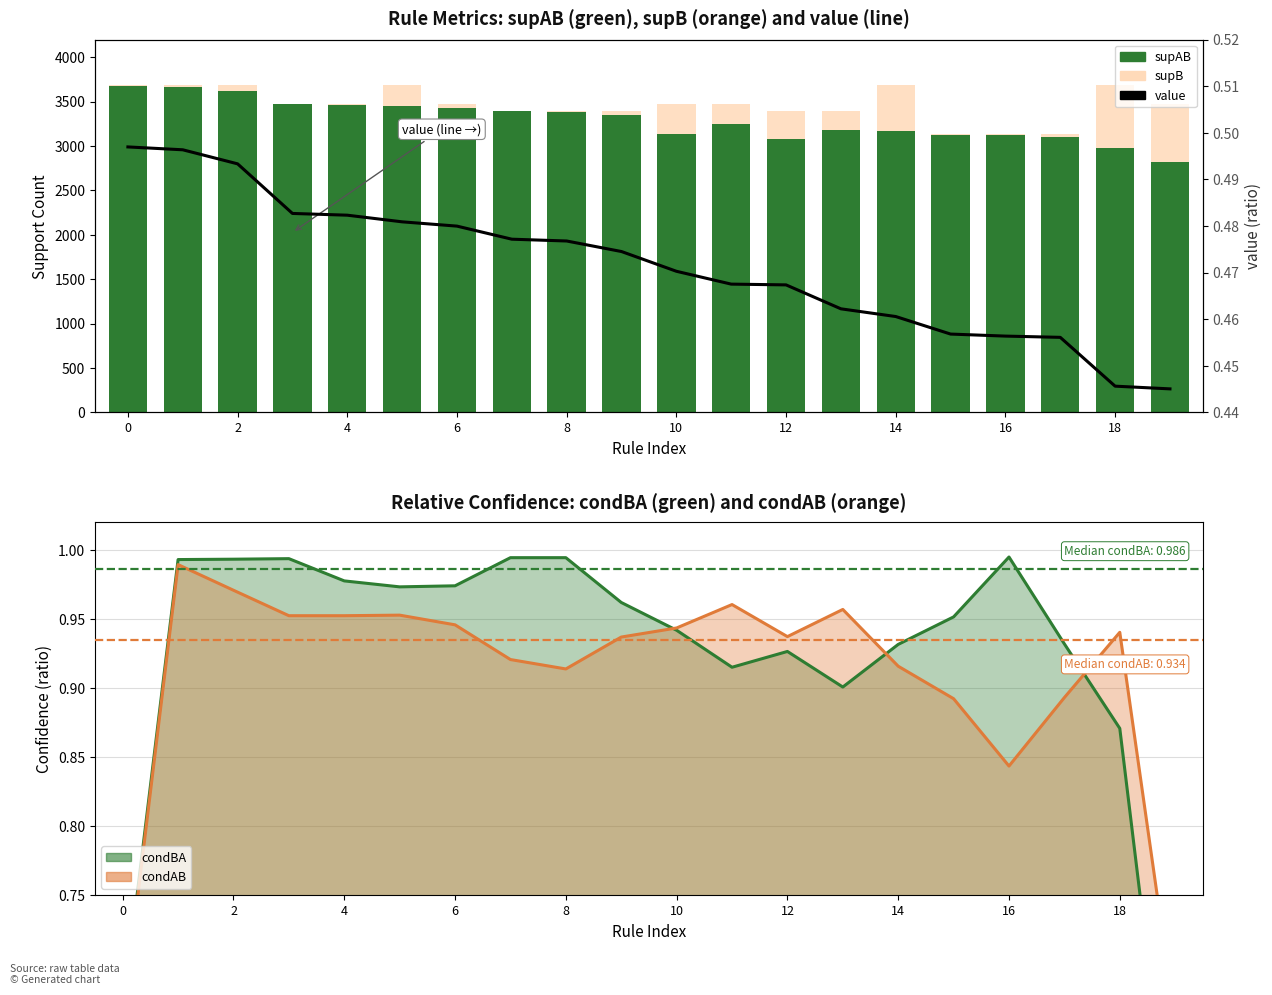

What is the value of the supB bar at the 10th from the left?

3397.0